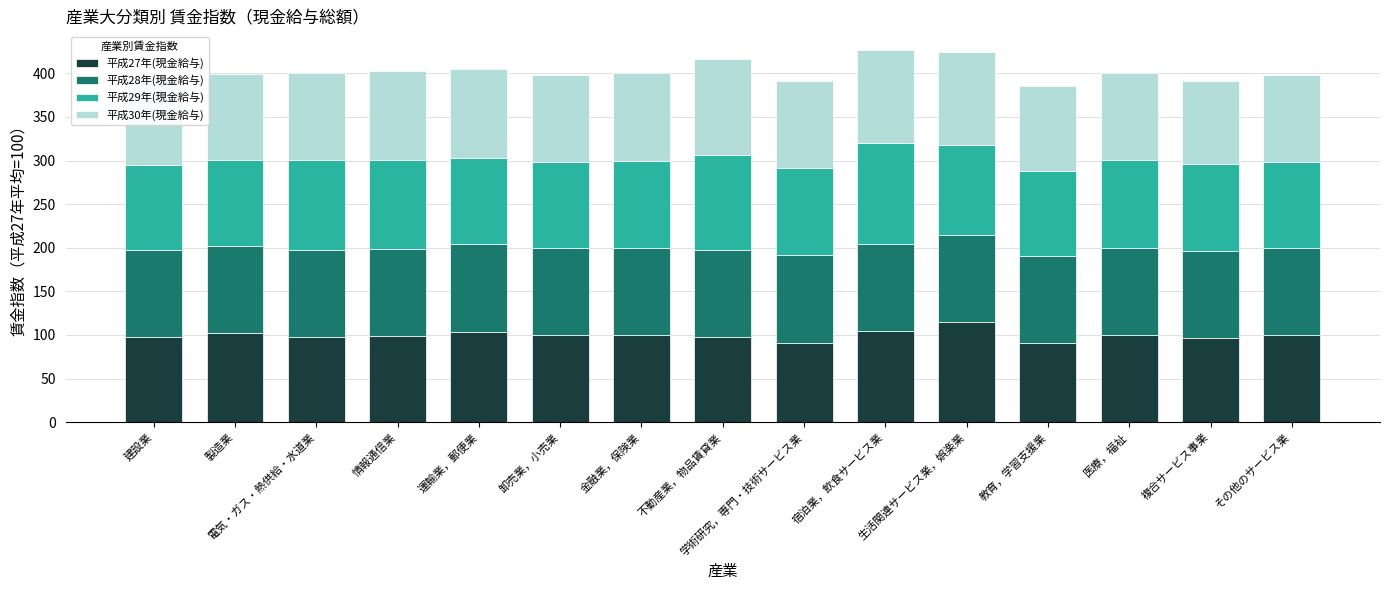

Count the number of data series in this chart.

4